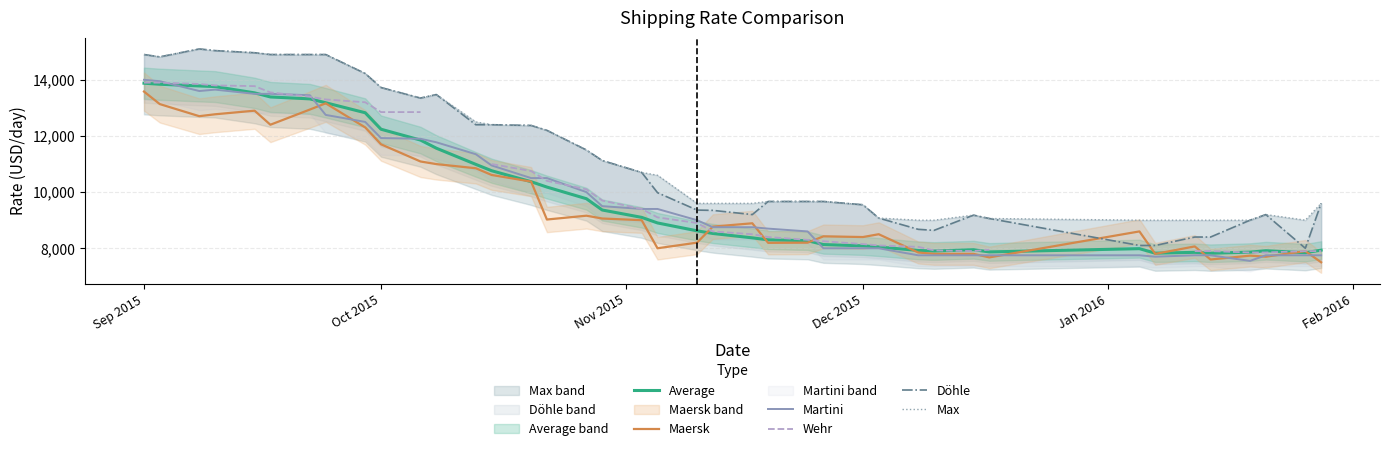

At which category is the sum across all series the highest?

Sep 2015